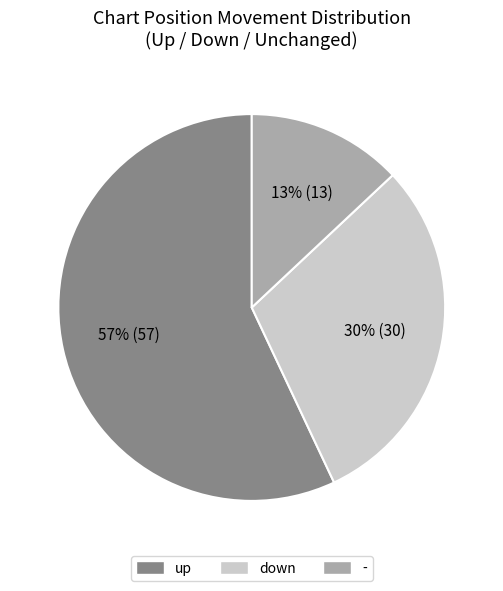

Which has a higher value, down or up?

up